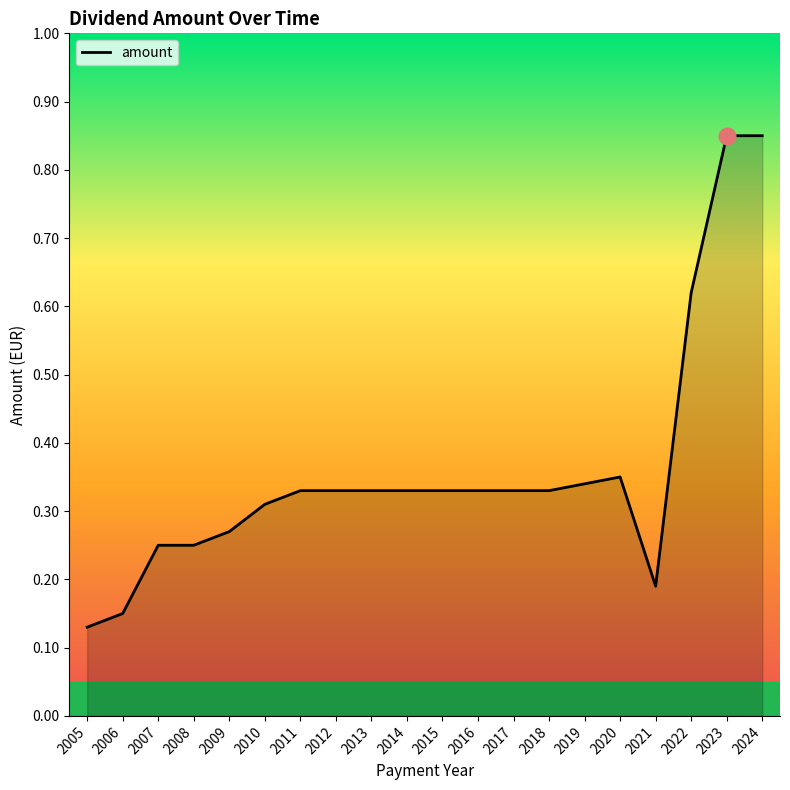

The value at 2018 is 0.1. True or false?

False